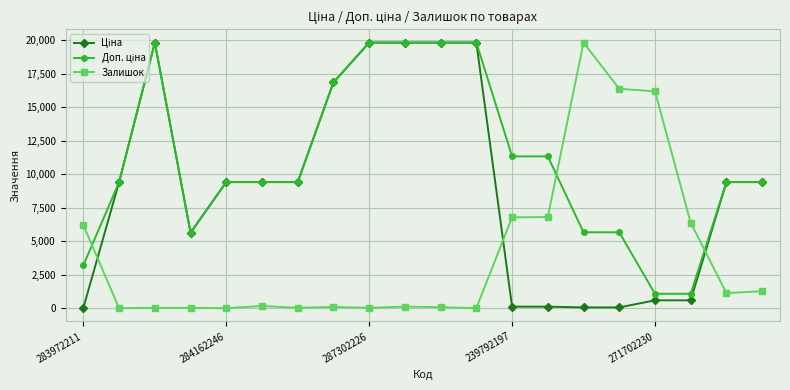

What is the maximum value shown in the chart?

19831.1